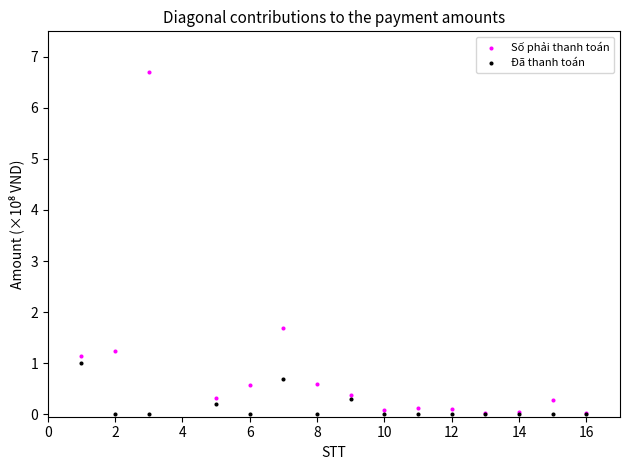

Across all series, what Y value is closest to 3?

1.7